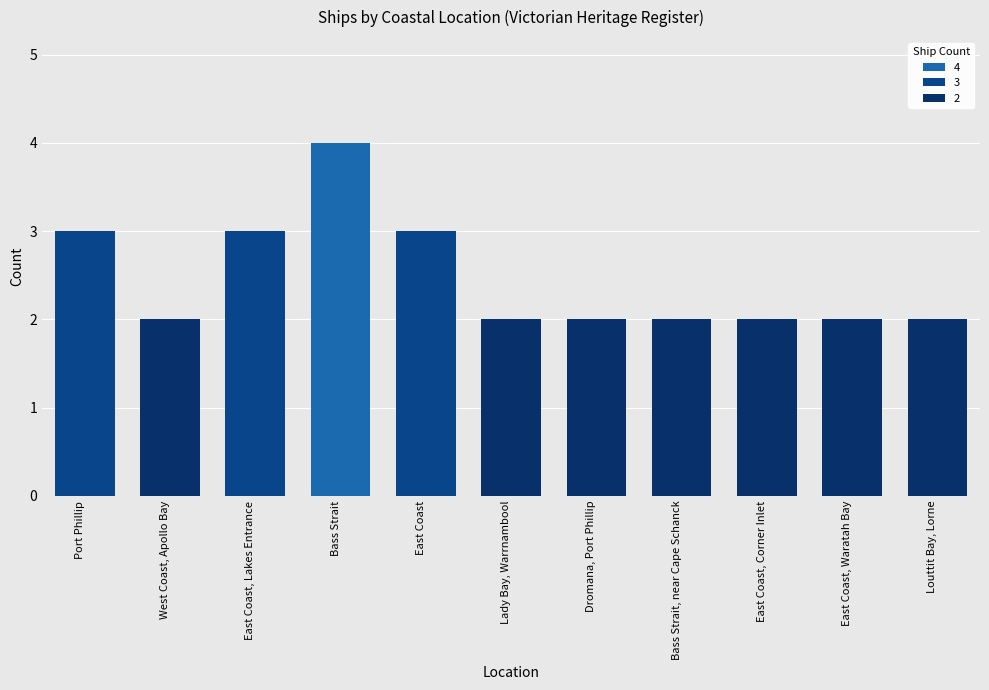

What is the value of the 4th bar from the left?

4